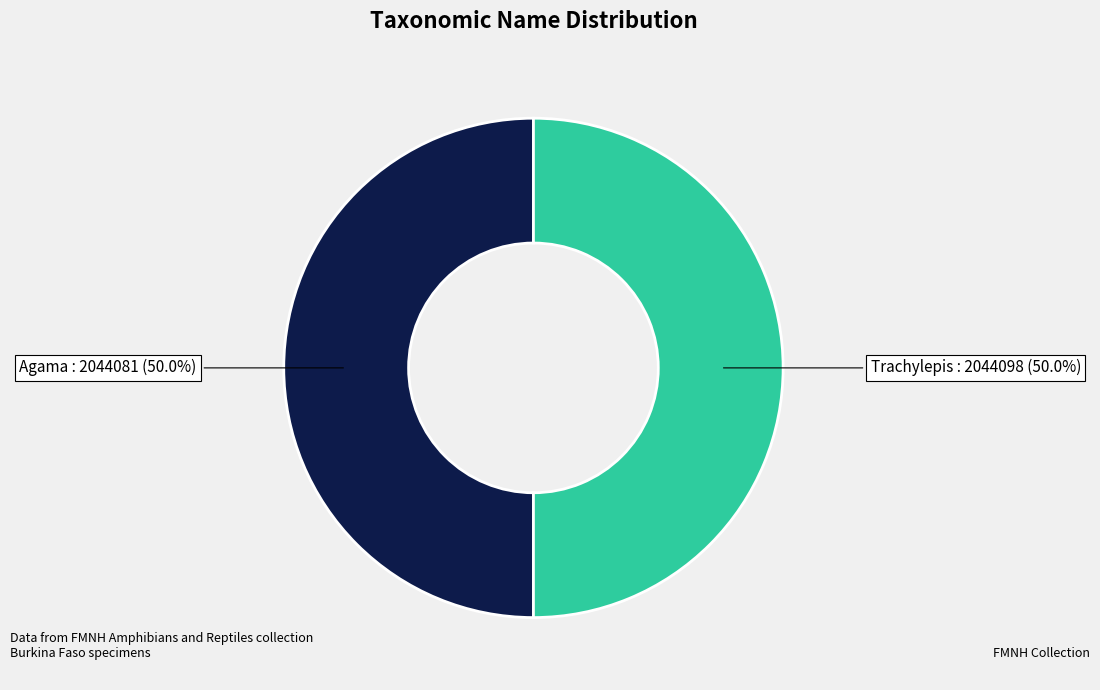

Count the number of slices in the pie.

2